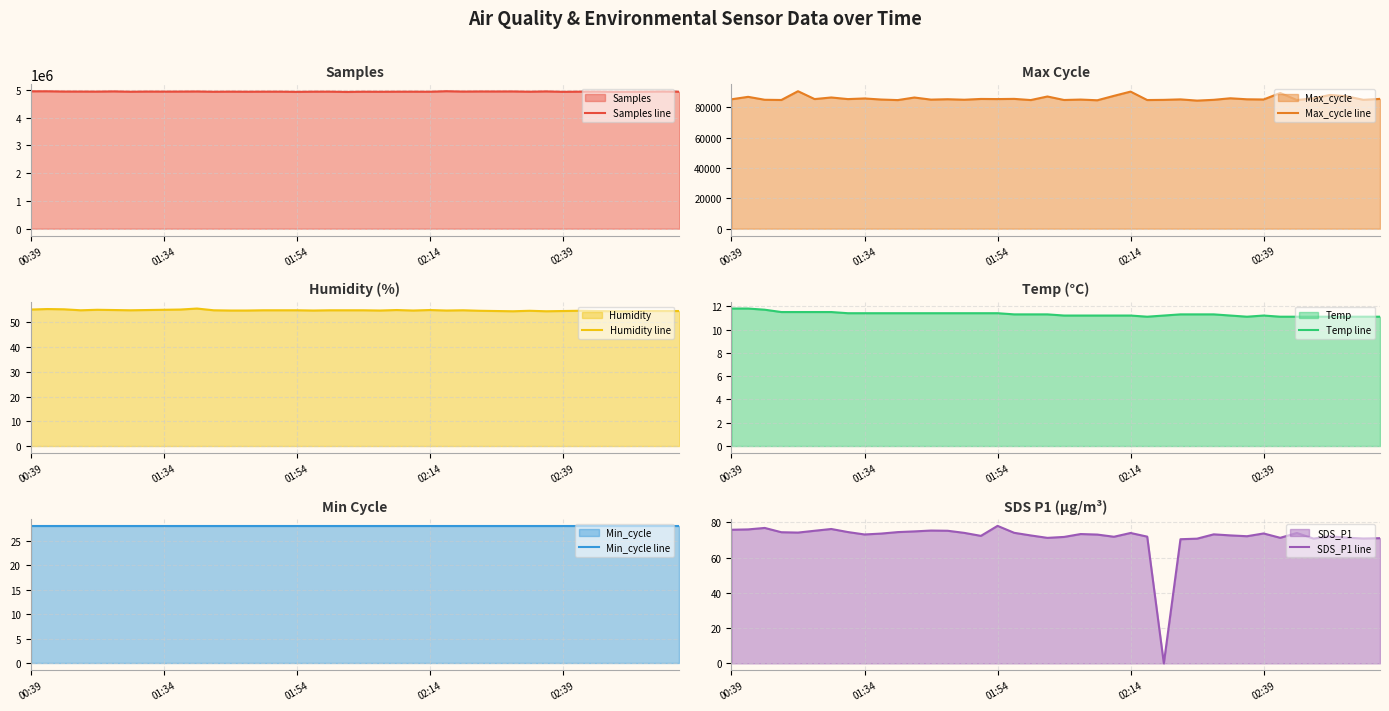

Between 10 and 35, which series saw the biggest shift?

Samples line